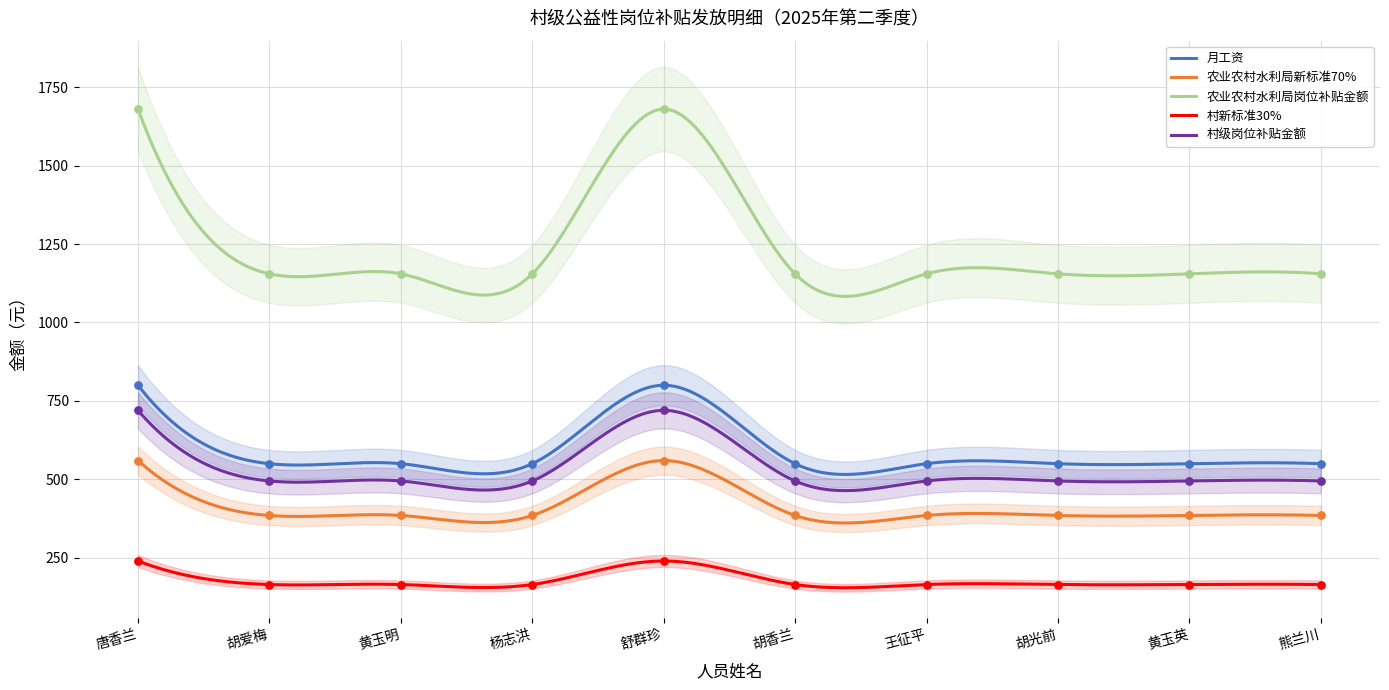

At how many categories does at least one series exceed 299?

10